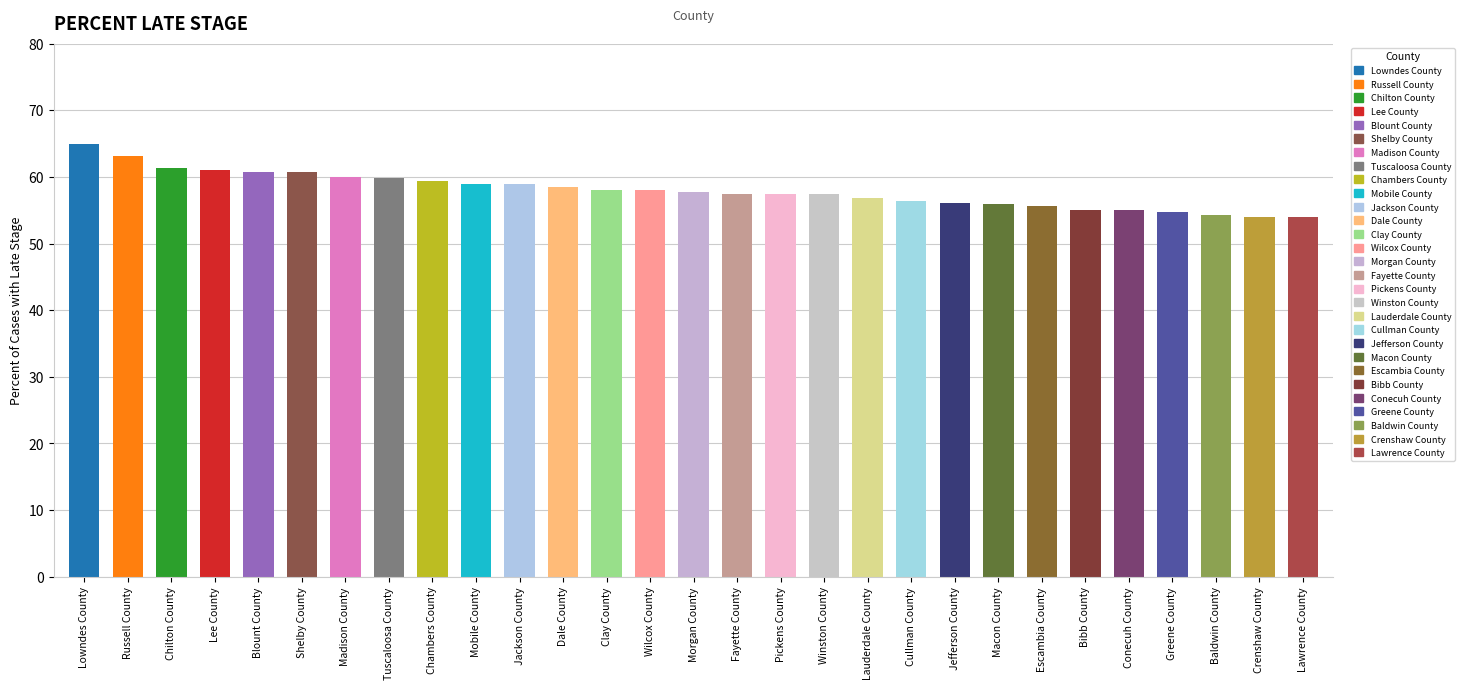

What is the change in value from Winston County to Escambia County?

-1.7